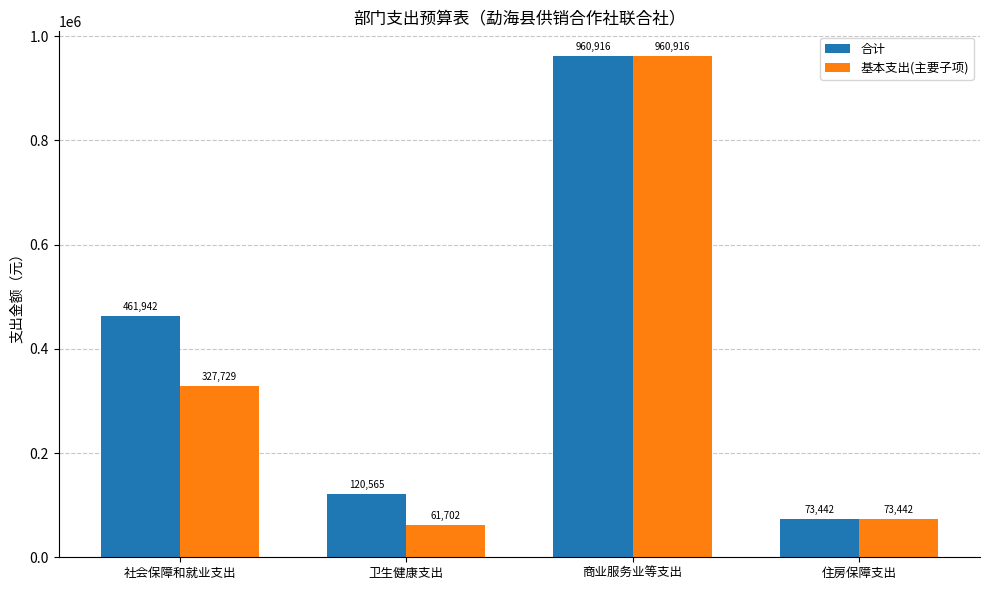

Is the value of 基本支出(主要子项) at 卫生健康支出 greater than the value of 合计 at 社会保障和就业支出?

No